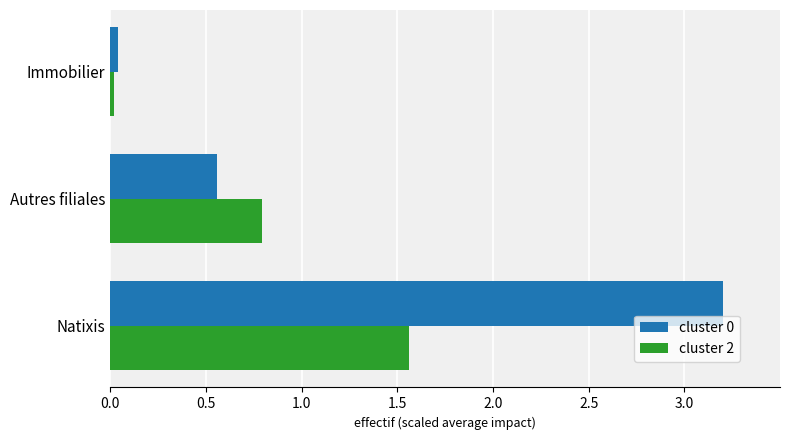

List the labels in order of cluster 2 value, smallest first.

Immobilier, Autres filiales, Natixis